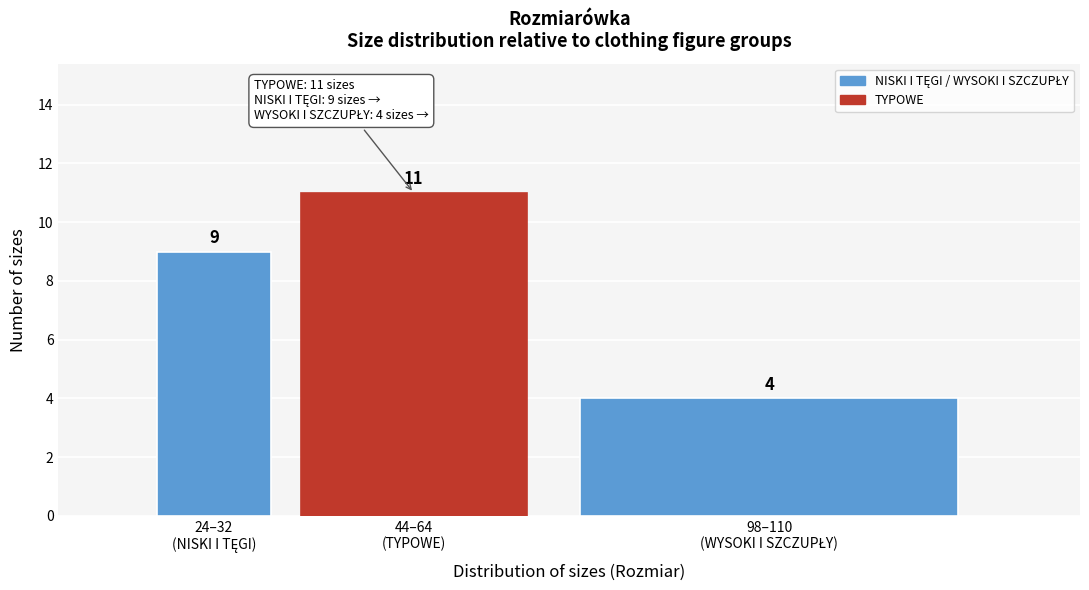

Reading left to right, transcribe all the data shown in this chart.

9	11	4